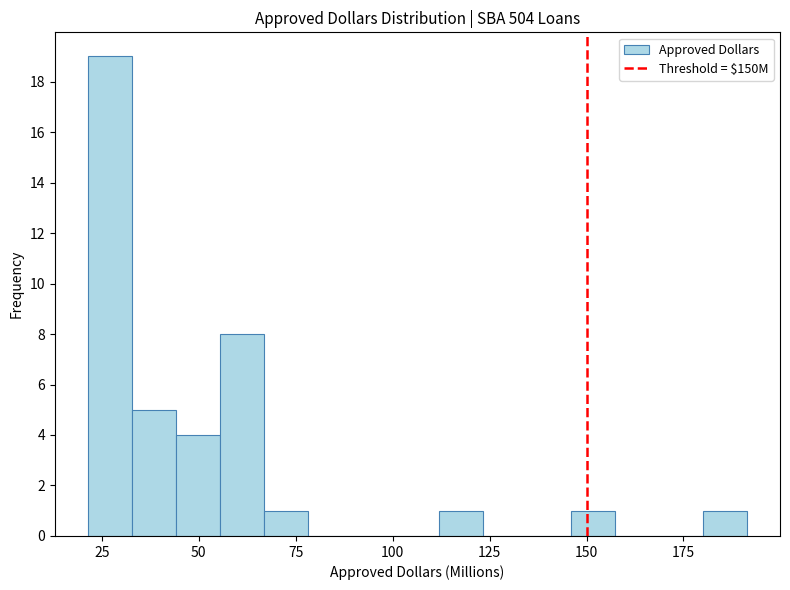

Around what value on the x-axis is the tallest bar? Give the approximate position of its centre, as read against the axis.

25